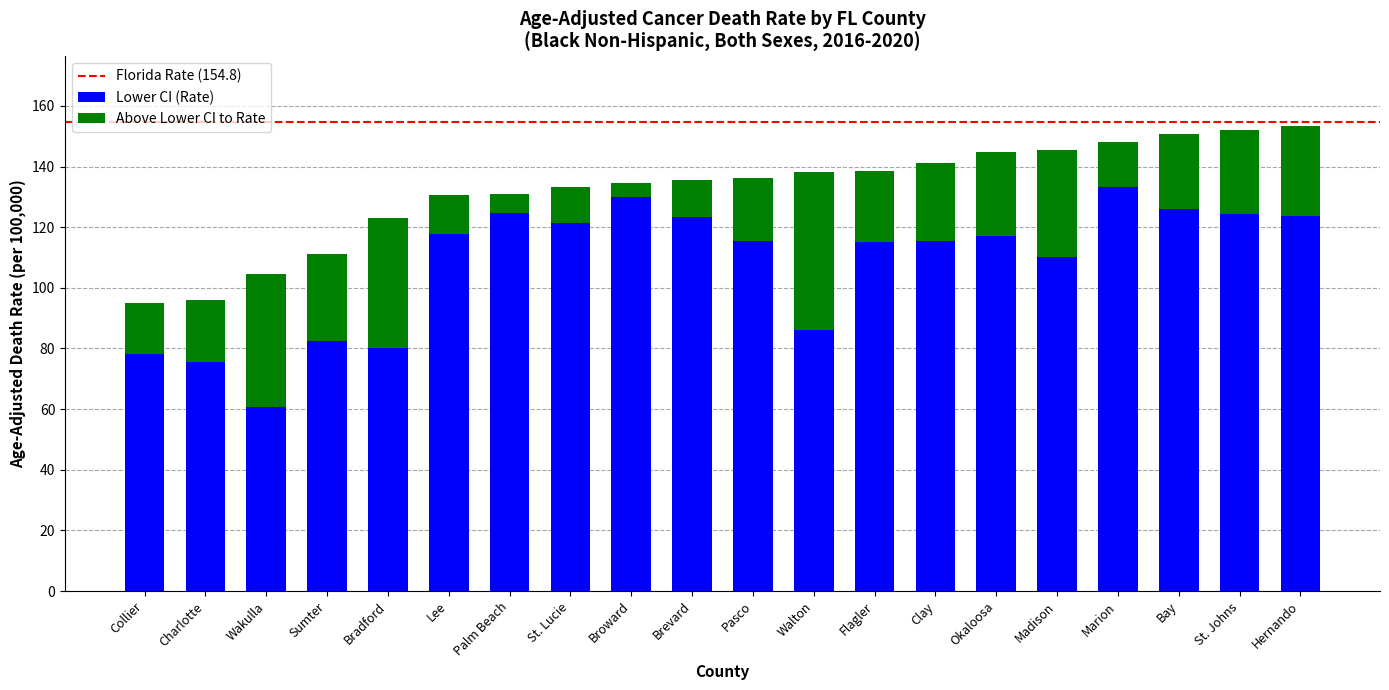

What is the approximate value of Lower CI (Rate) at Palm Beach?

124.6